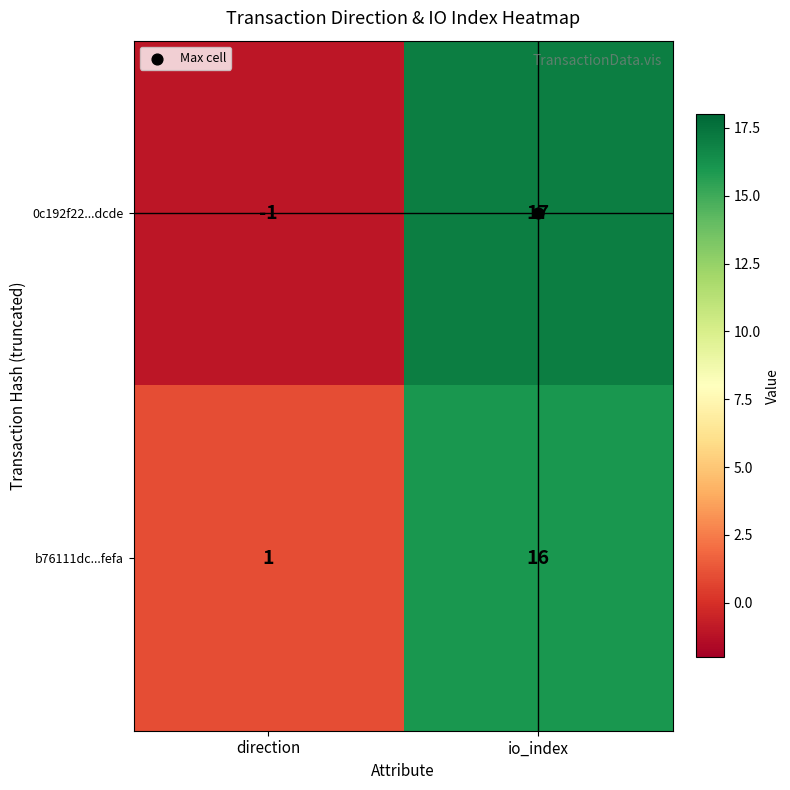

List the series in order of their overall mean, lowest first.

0c192f22...dcde, b76111dc...fefa